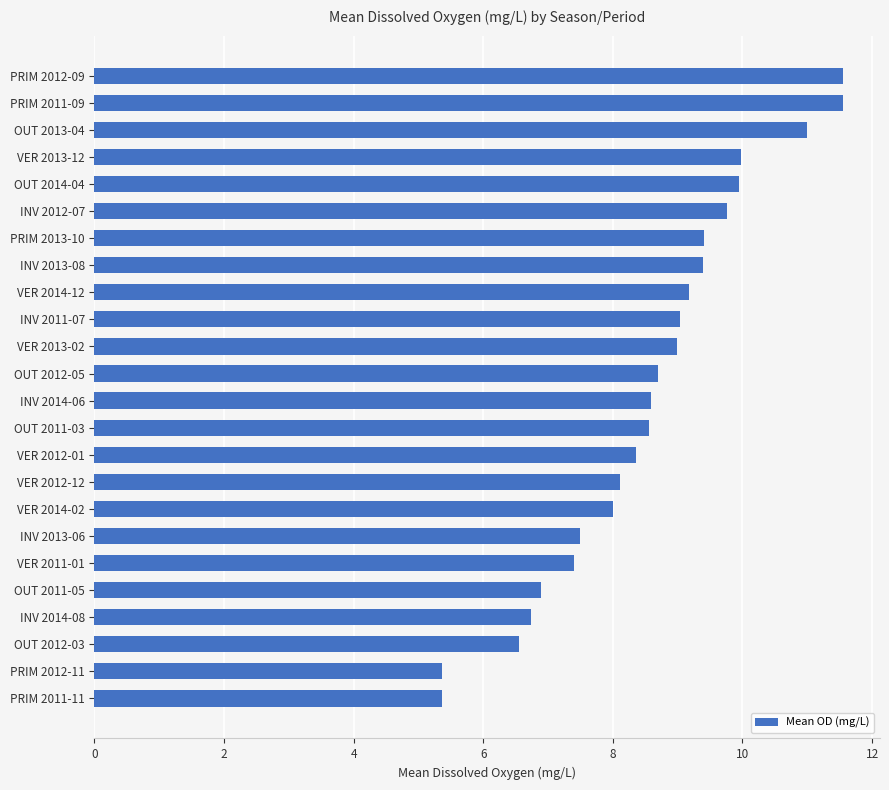

What is the maximum value shown in the chart?

11.5